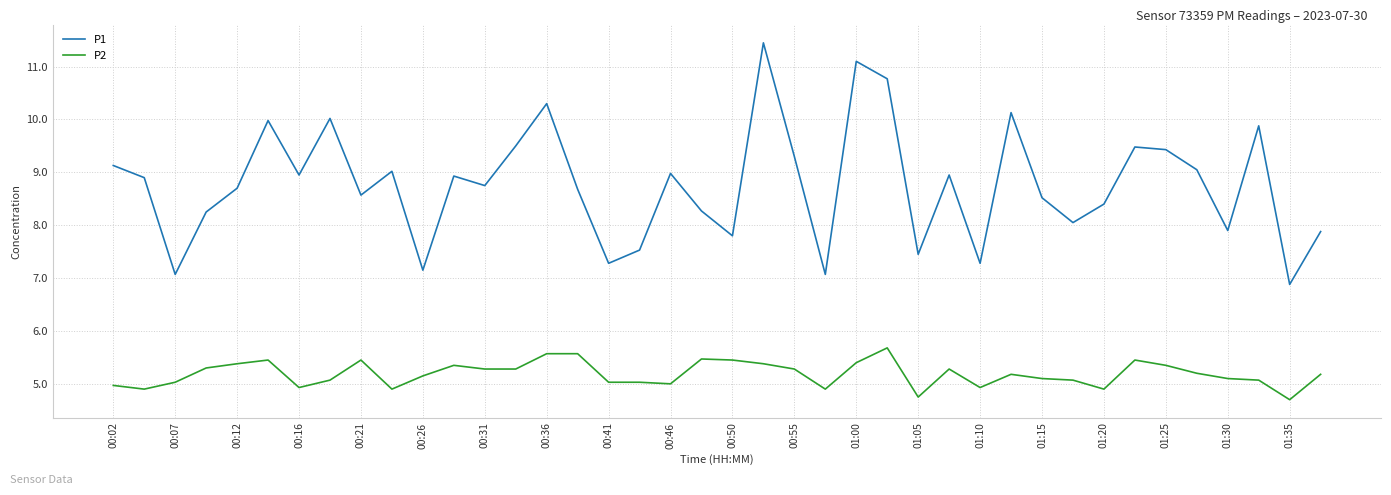

Does the chart have visible grid lines?

Yes